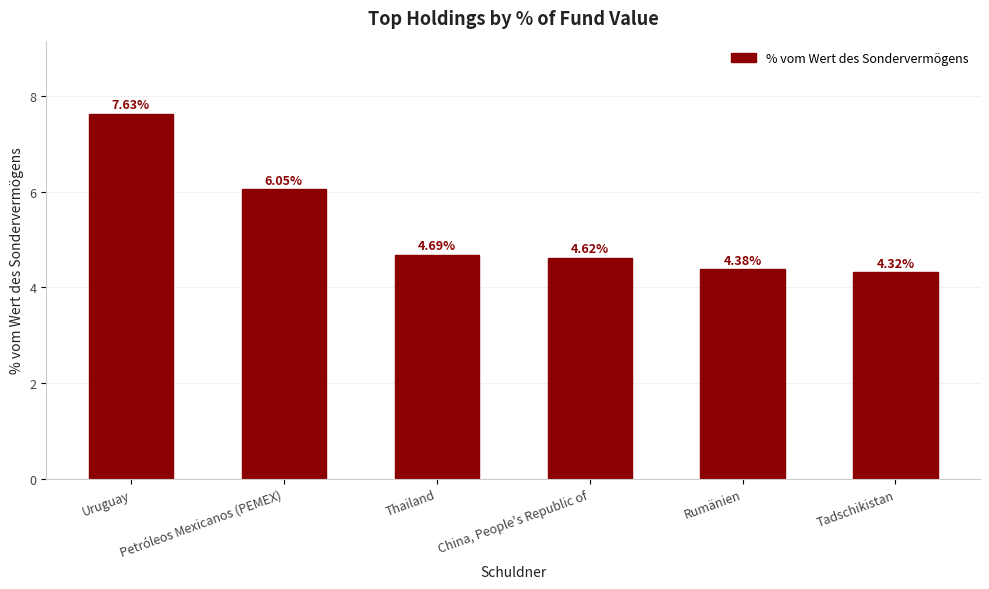

Count the number of data series in this chart.

1